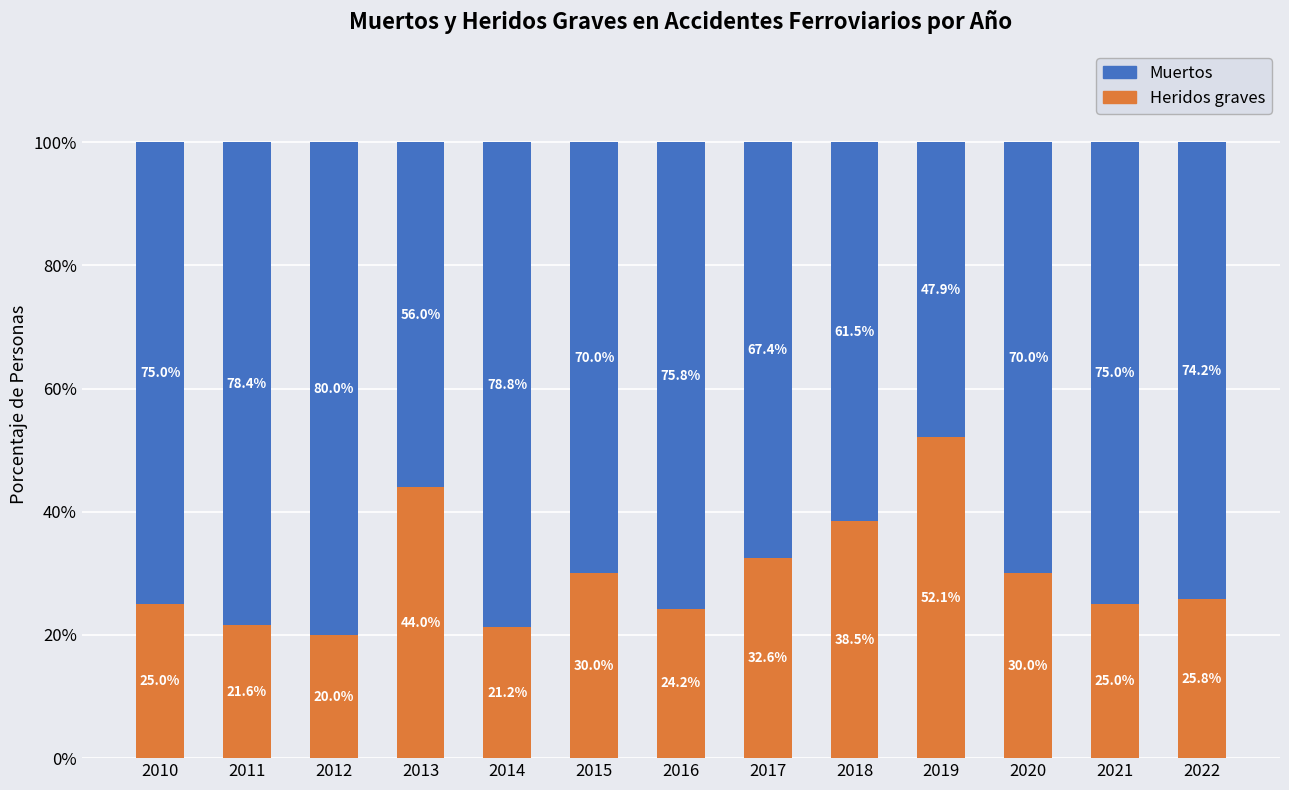

Are the bars grouped side by side (vs. stacked)?

No